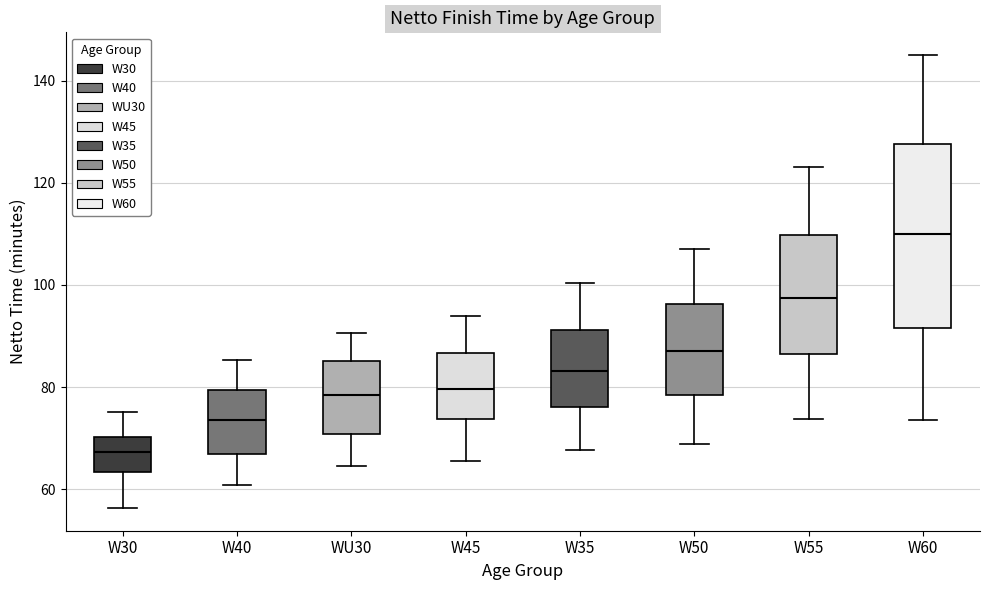

Reading left to right, read every box against the y-axis: the position of its median line, the range the box covers, and the ends of its whiskers. The values are not printed on the chart, so give them approximately, as read against the axis.

W30: median 68, box 64 to 70, whiskers 56 to 76
W40: median 74, box 66 to 80, whiskers 60 to 86
WU30: median 78, box 70 to 86, whiskers 64 to 90
W45: median 80, box 74 to 86, whiskers 66 to 94
W35: median 84, box 76 to 92, whiskers 68 to 100
W50: median 88, box 78 to 96, whiskers 68 to 108
W55: median 98, box 86 to 110, whiskers 74 to 124
W60: median 110, box 92 to 128, whiskers 74 to 146